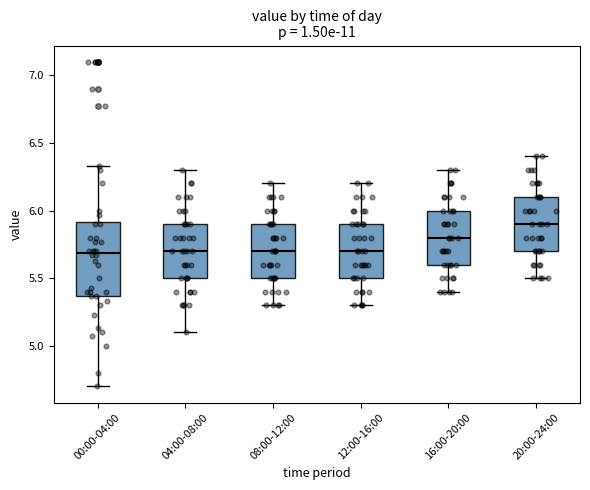

Reading left to right, transcribe this box plot: for each box, give where its median line is, the range the box spans, and where its two whiskers end, as read against the y-axis. The values are not printed on the chart, so give them approximately, as read against the axis.

00:00-04:00: median 5.70, box 5.35 to 5.90, whiskers 4.70 to 6.35
04:00-08:00: median 5.70, box 5.50 to 5.90, whiskers 5.10 to 6.30
08:00-12:00: median 5.70, box 5.50 to 5.90, whiskers 5.30 to 6.20
12:00-16:00: median 5.70, box 5.50 to 5.90, whiskers 5.30 to 6.20
16:00-20:00: median 5.80, box 5.60 to 6.00, whiskers 5.40 to 6.30
20:00-24:00: median 5.90, box 5.70 to 6.10, whiskers 5.50 to 6.40